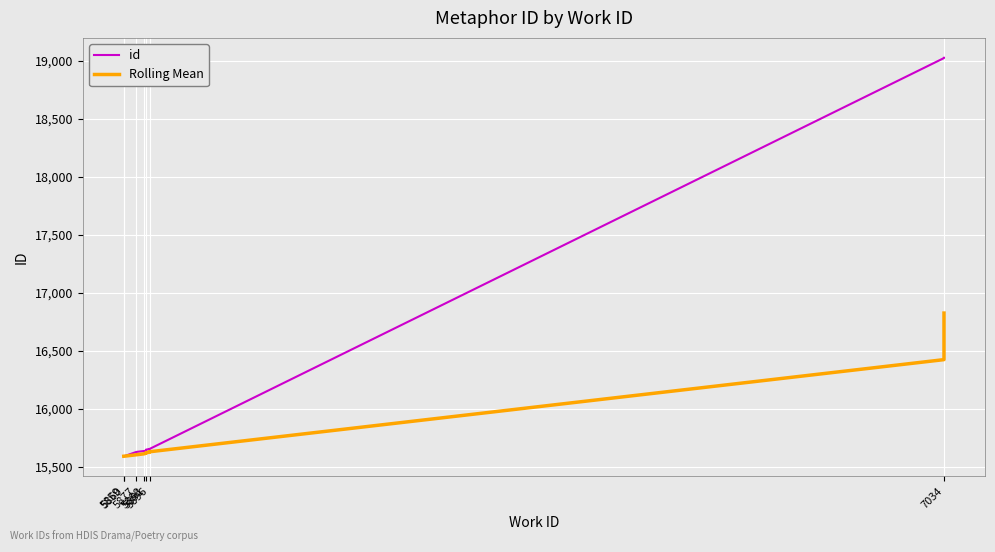

True or false: Rolling Mean and id cross at least once.

False